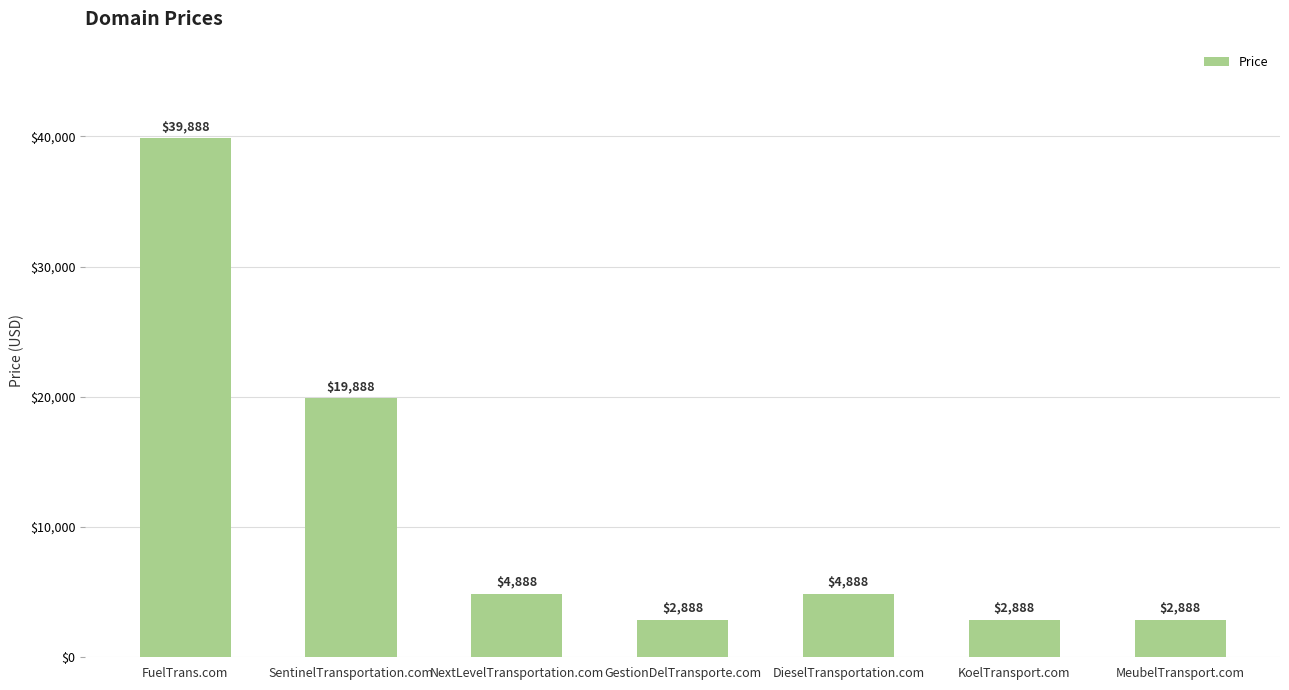

Reading left to right, what are all the values shown in this chart?

39888	19888	4888	2888	4888	2888	2888